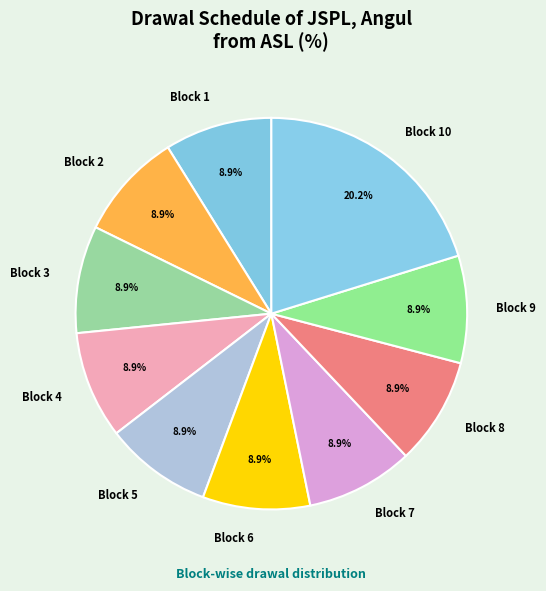

What is the ratio of the value at Block 8 to the value at Block 2?

1.0